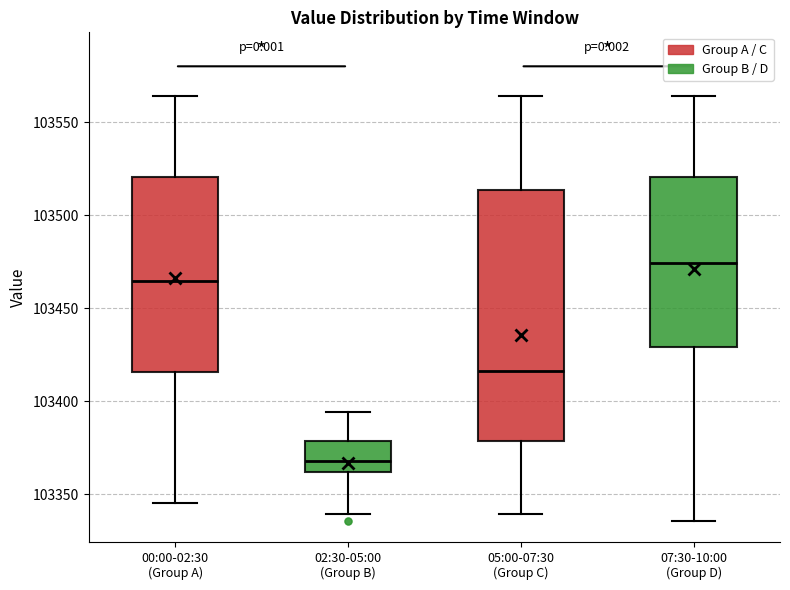

Which box's median line is the highest?

07:30-10:00 (Group D)